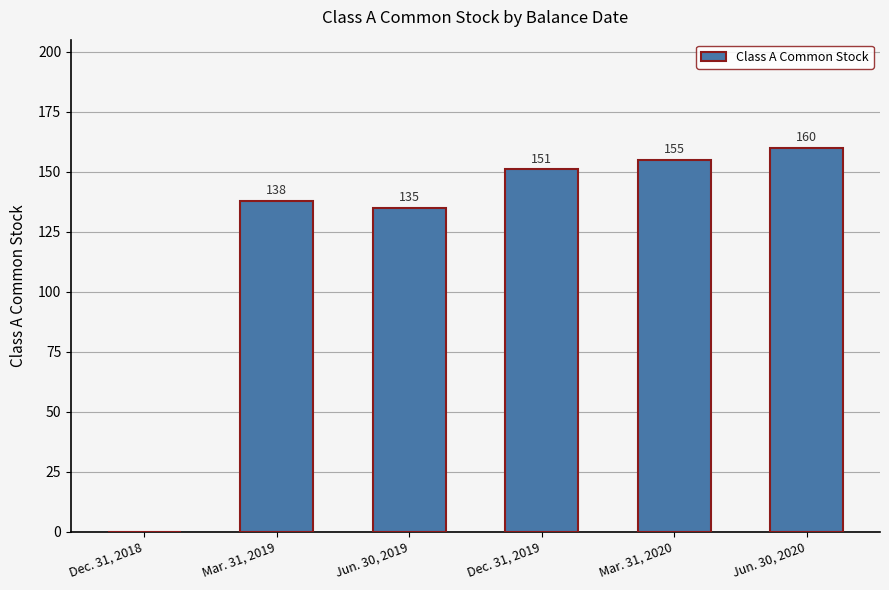

Reading left to right, transcribe all the data shown in this chart.

Dec. 31, 2018=0	Mar. 31, 2019=138	Jun. 30, 2019=135	Dec. 31, 2019=151	Mar. 31, 2020=155	Jun. 30, 2020=160